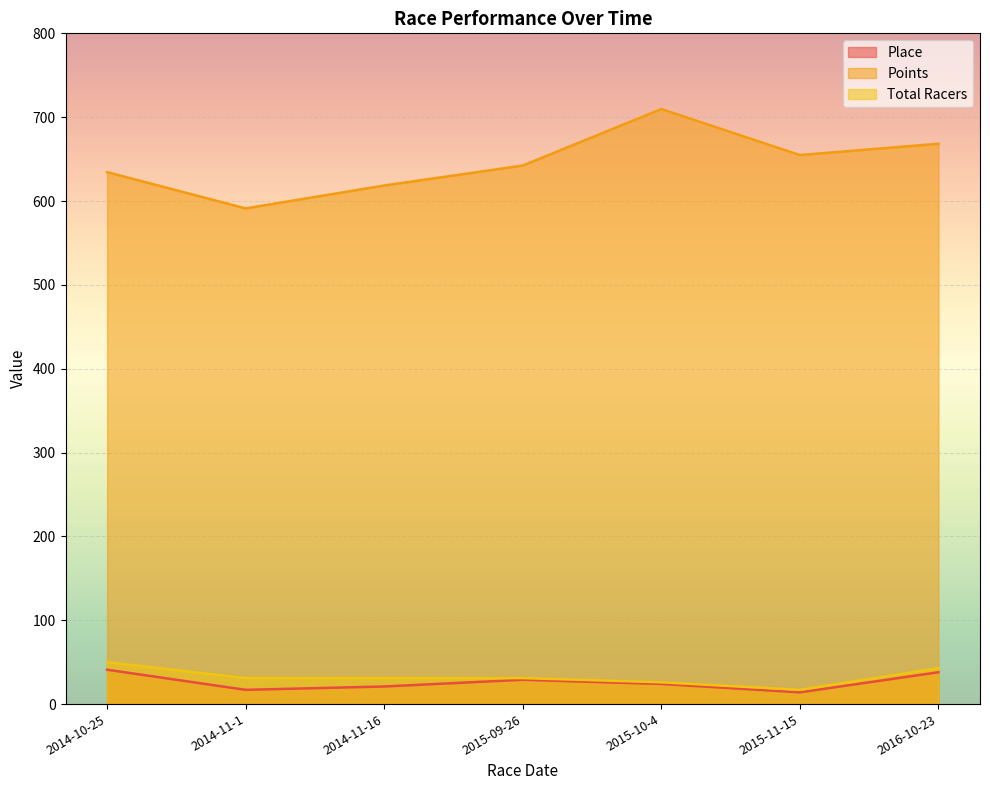

At which category does Total Racers reach its first local valley?

2015-11-15